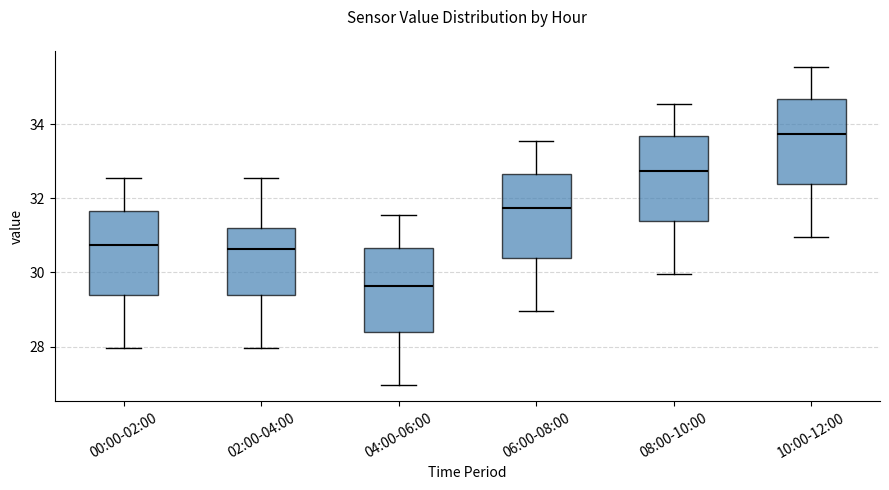

Reading left to right, transcribe this box plot: for each box, give where its median line is, the range the box spans, and where its two whiskers end, as read against the y-axis. The values are not printed on the chart, so give them approximately, as read against the axis.

00:00-02:00: median 30.8, box 29.4 to 31.6, whiskers 28.0 to 32.6
02:00-04:00: median 30.6, box 29.4 to 31.2, whiskers 28.0 to 32.6
04:00-06:00: median 29.6, box 28.4 to 30.6, whiskers 27.0 to 31.6
06:00-08:00: median 31.8, box 30.4 to 32.6, whiskers 29.0 to 33.6
08:00-10:00: median 32.8, box 31.4 to 33.6, whiskers 30.0 to 34.6
10:00-12:00: median 33.8, box 32.4 to 34.6, whiskers 31.0 to 35.6